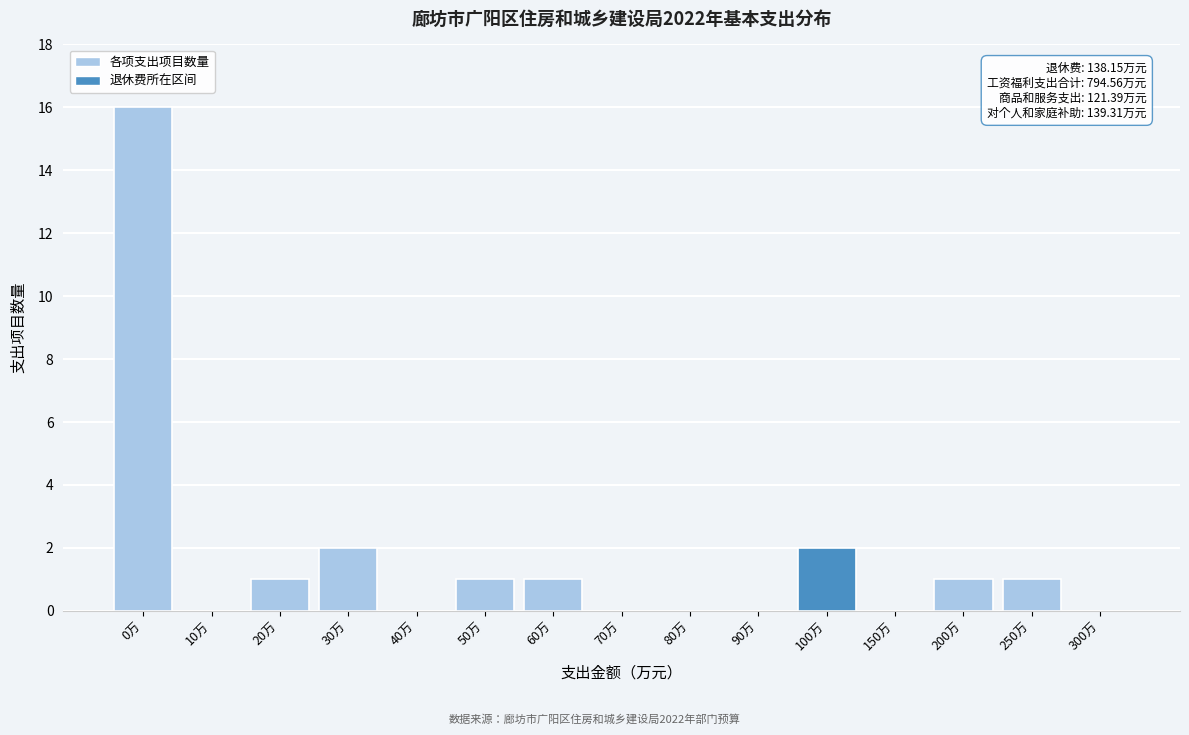

Reading right to left, list all the values displayed in this chart.

300万=0	250万=1	200万=1	150万=0	100万=2	90万=0	80万=0	70万=0	60万=1	50万=1	40万=0	30万=2	20万=1	10万=0	0万=16